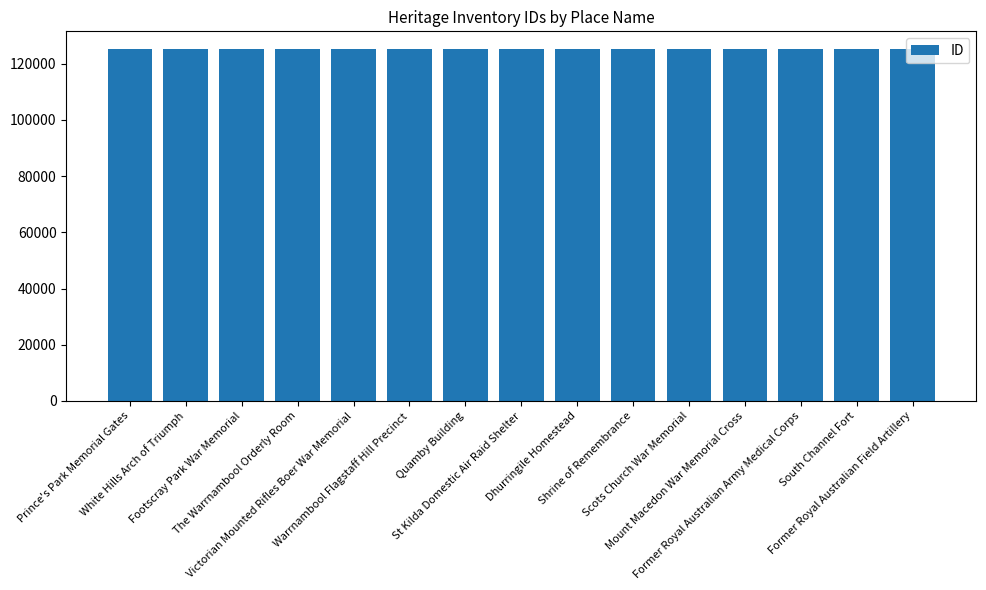

What is the sum of all values?

1878622